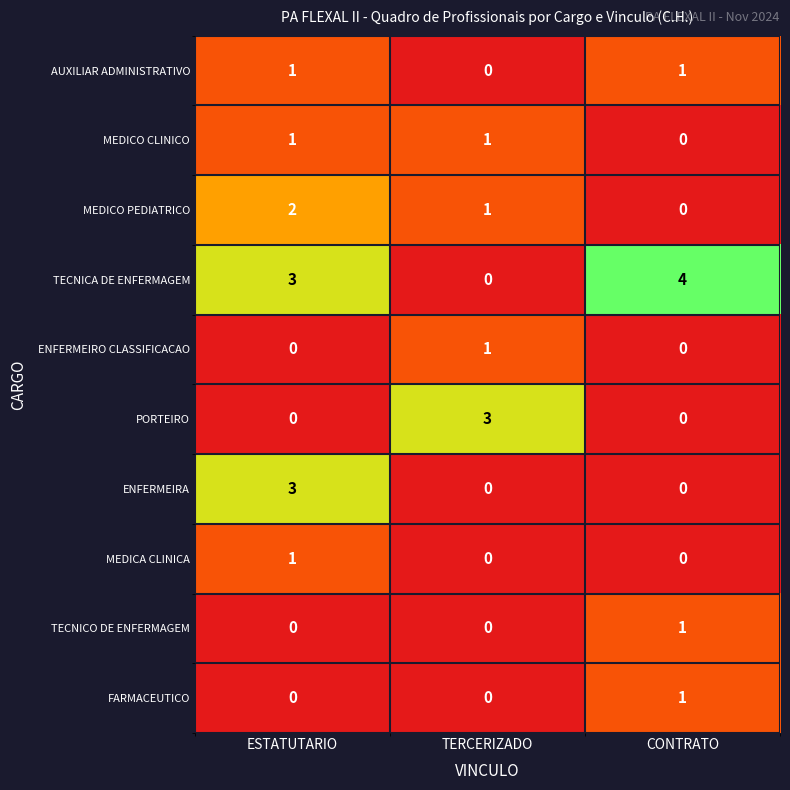

True or false: AUXILIAR ADMINISTRATIVO has a value of 0 at CONTRATO.

False